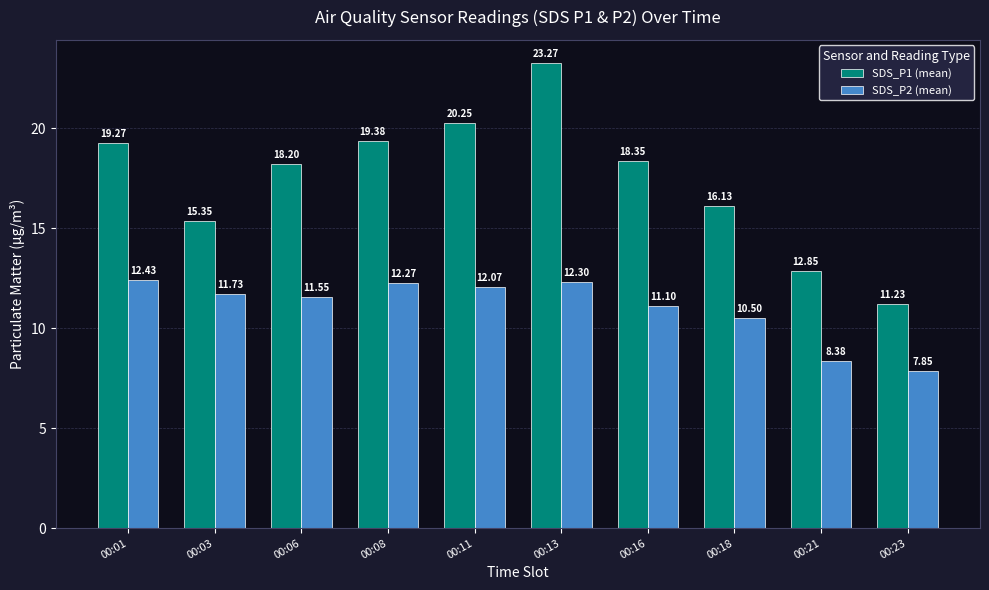

At which label does SDS_P1 (mean) first exceed 18?

00:01